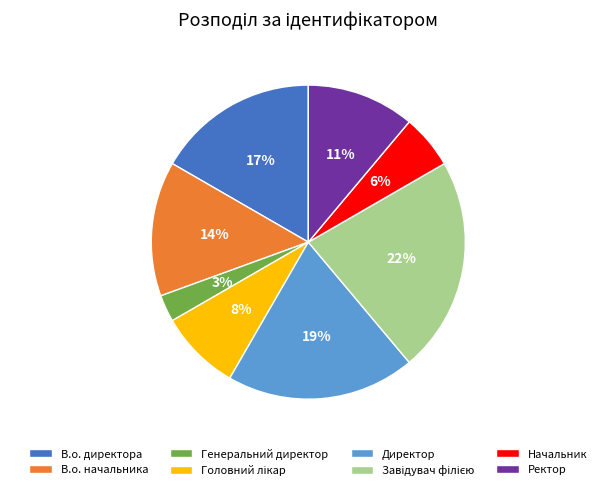

Does В.о. начальника represent more than half of the total?

No